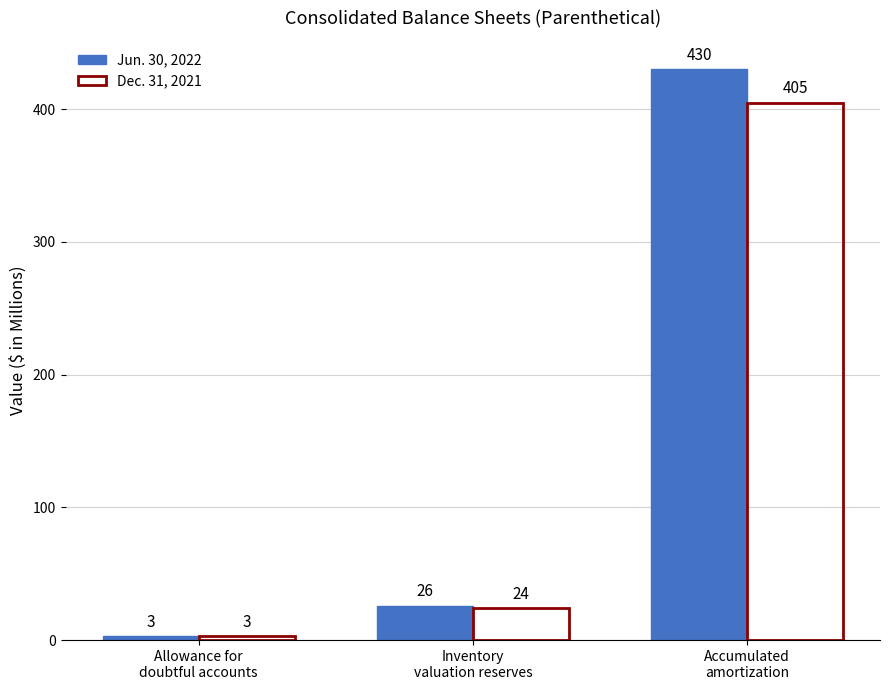

How many bars are there in each group?

2